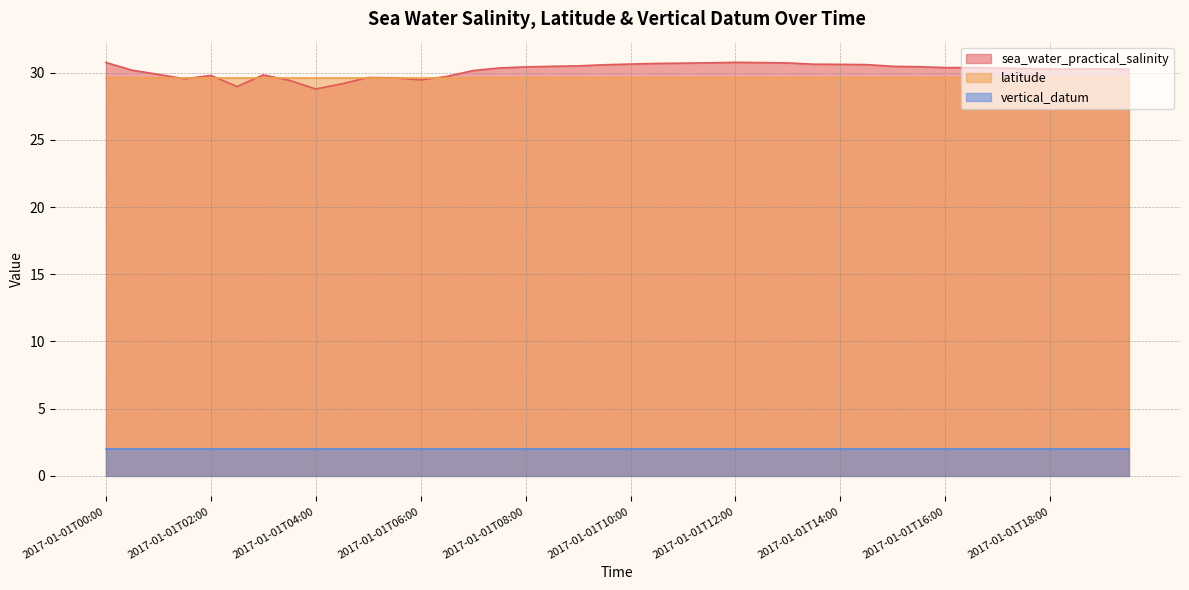

What is the sum of all latitude values?

1185.4